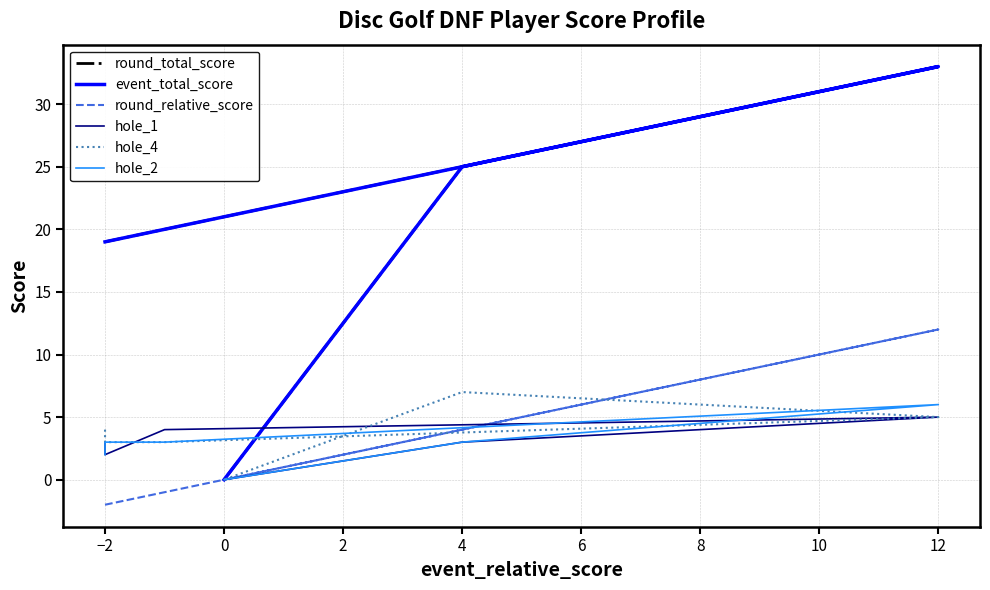

What are all the series names shown in the legend?

round_total_score, event_total_score, round_relative_score, hole_1, hole_4, hole_2